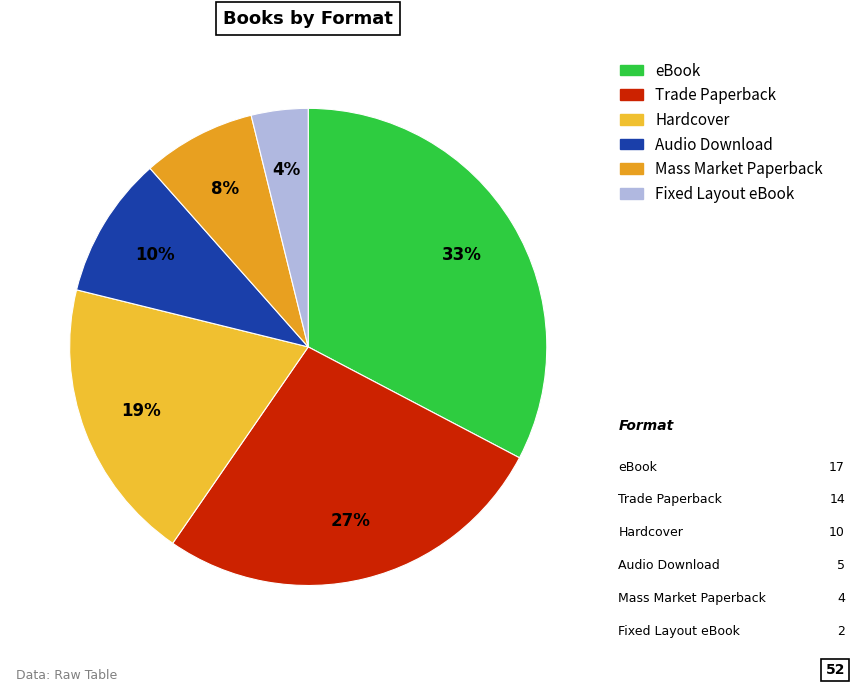

To the nearest percent, what is the difference between the Fixed Layout eBook and Trade Paperback slice percentages?

23%